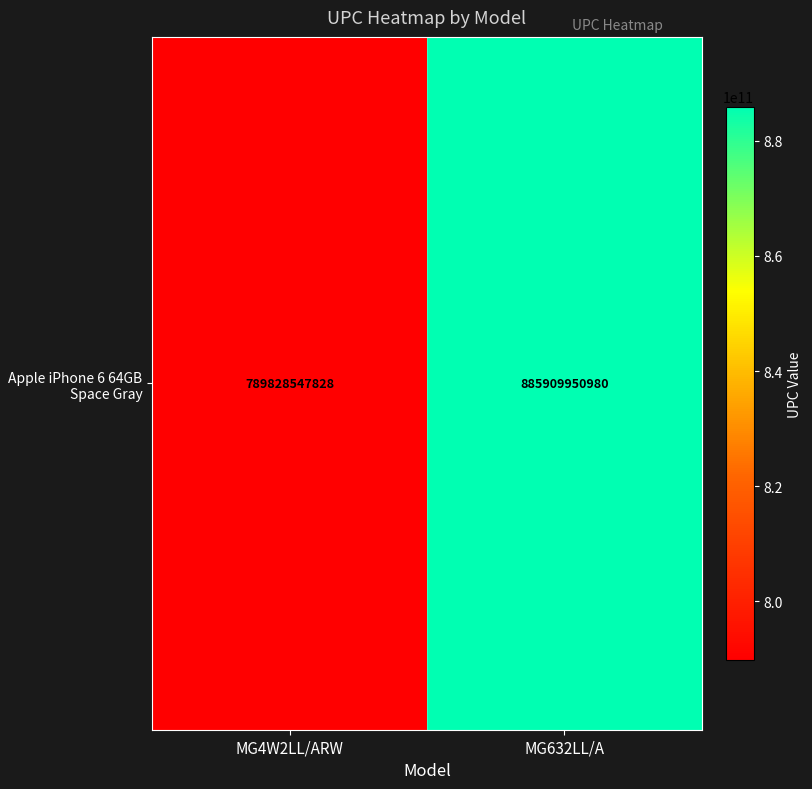

Rank the categories by value from highest to lowest.

MG632LL/A, MG4W2LL/ARW